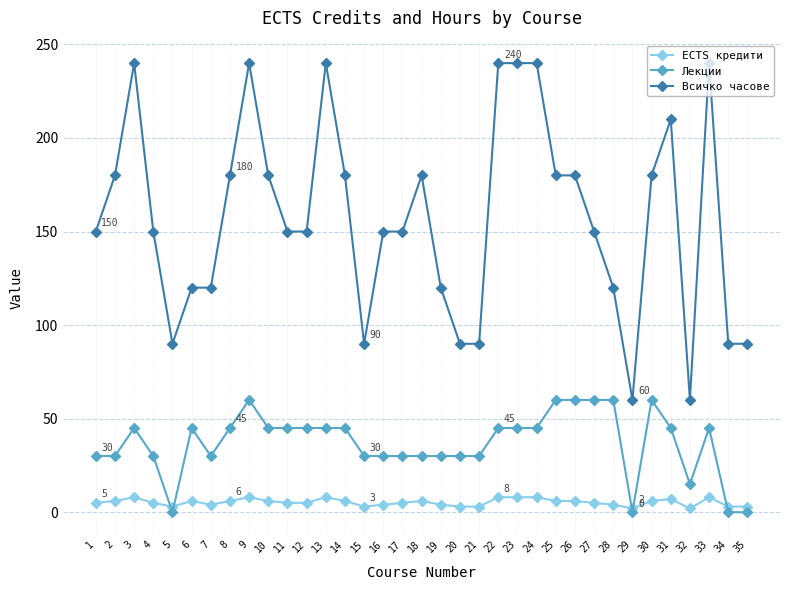

What is the value of the Всичко часове point at the 19th from the left?

120